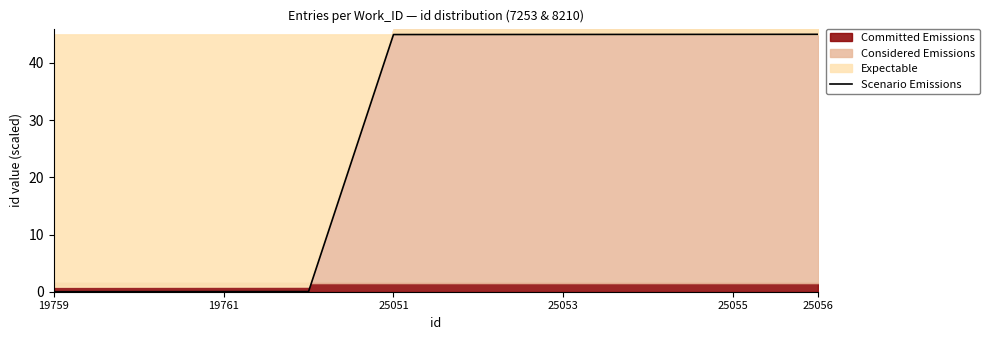

True or false: Scenario Emissions has a value of 72.1 at 25053.

False